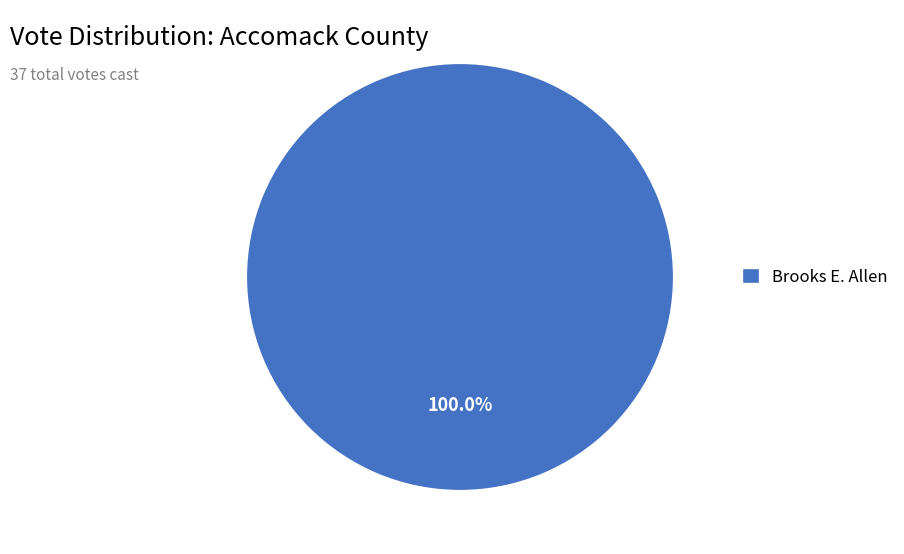

Rank the categories by value from lowest to highest.

Brooks E. Allen